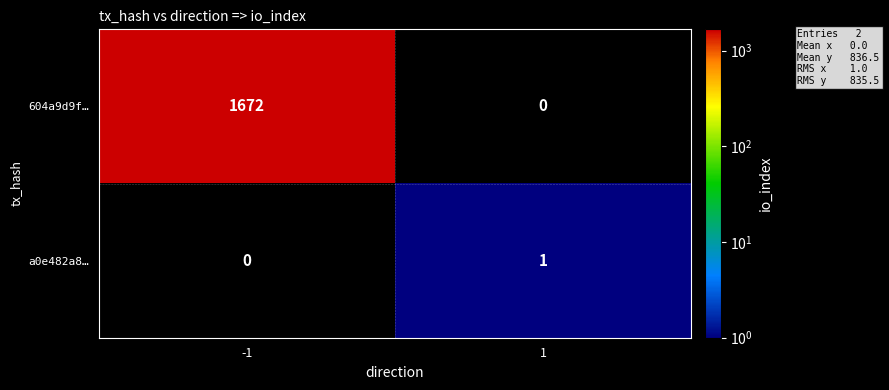

Is it true that 604a9d9f… equals 972 at -1?

False